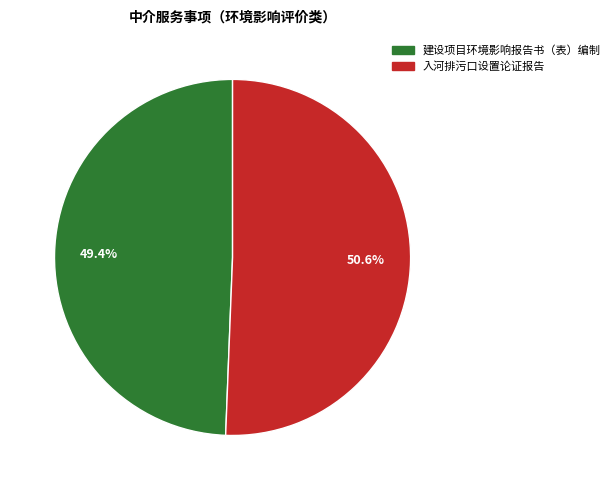

How many slices are in this pie chart?

2